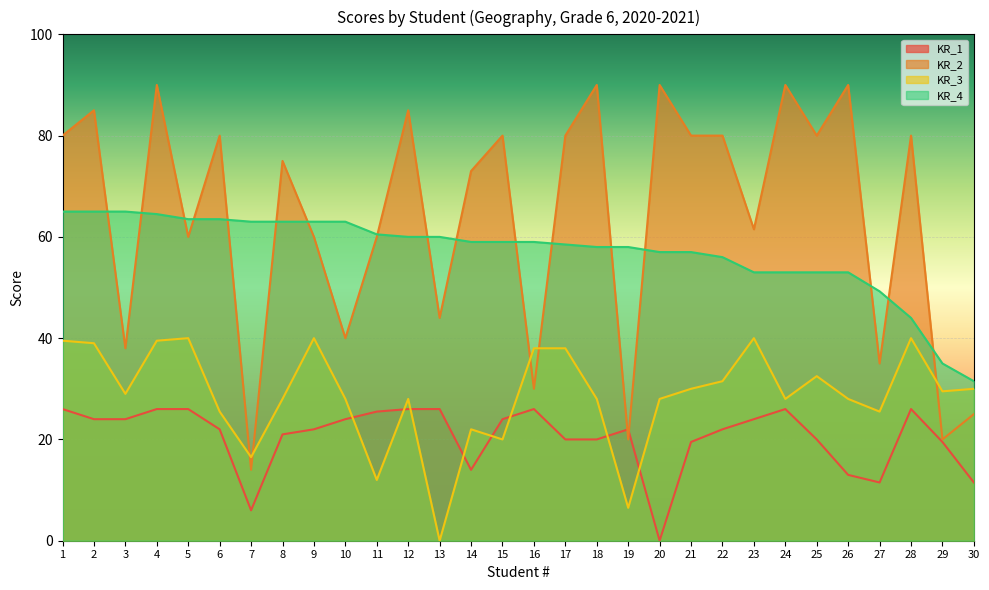

Which series has the largest range (max minus min)?

KR_2